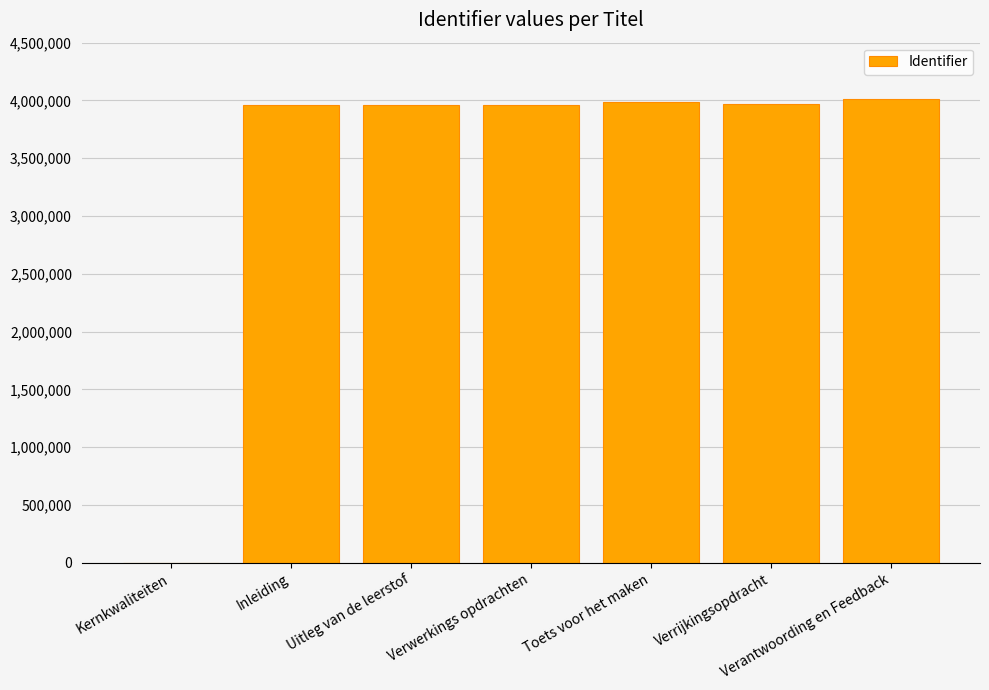

Are the bars grouped side by side (vs. stacked)?

No